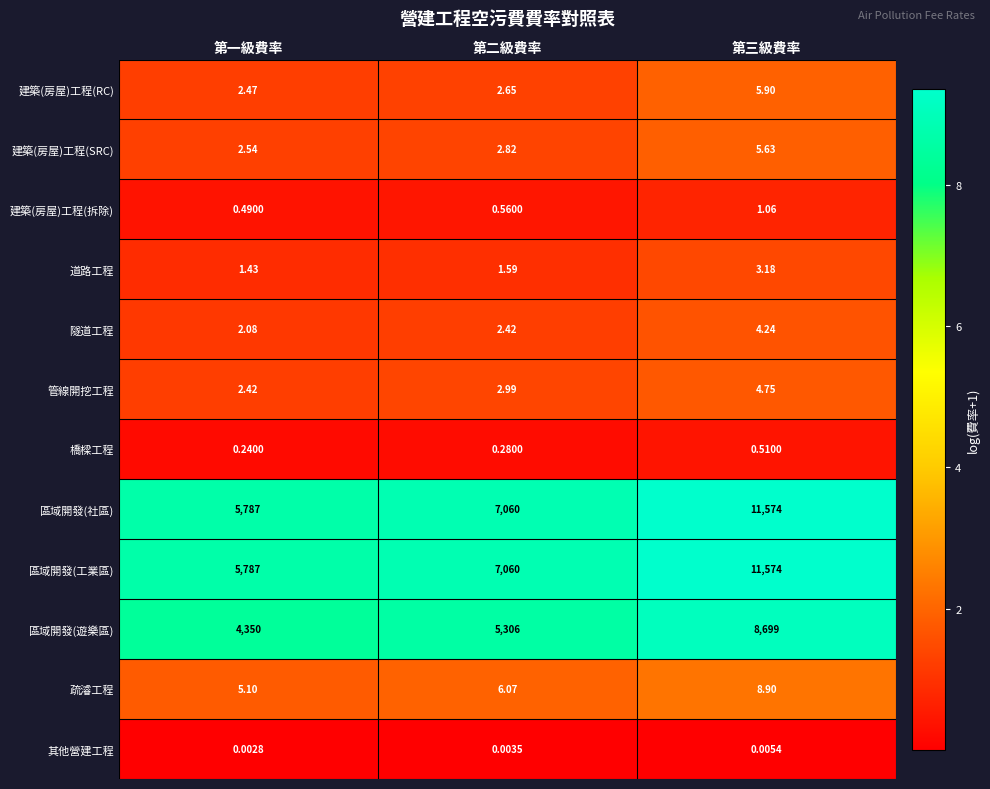

At how many categories does at least one series exceed 3?

3